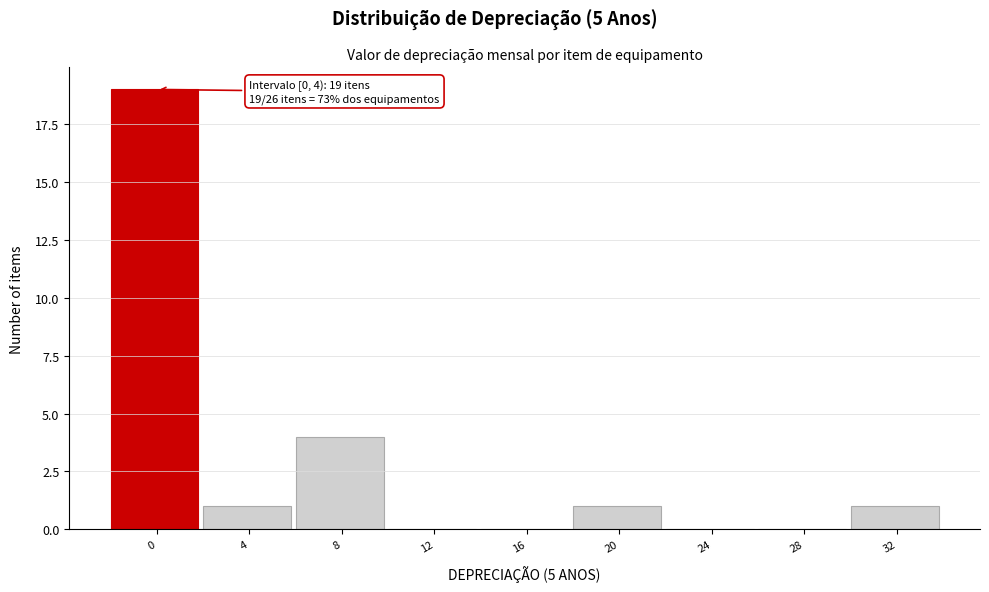

Reading right to left, extract all data points from this chart.

32=1	28=0	24=0	20=1	16=0	12=0	8=4	4=1	0=19